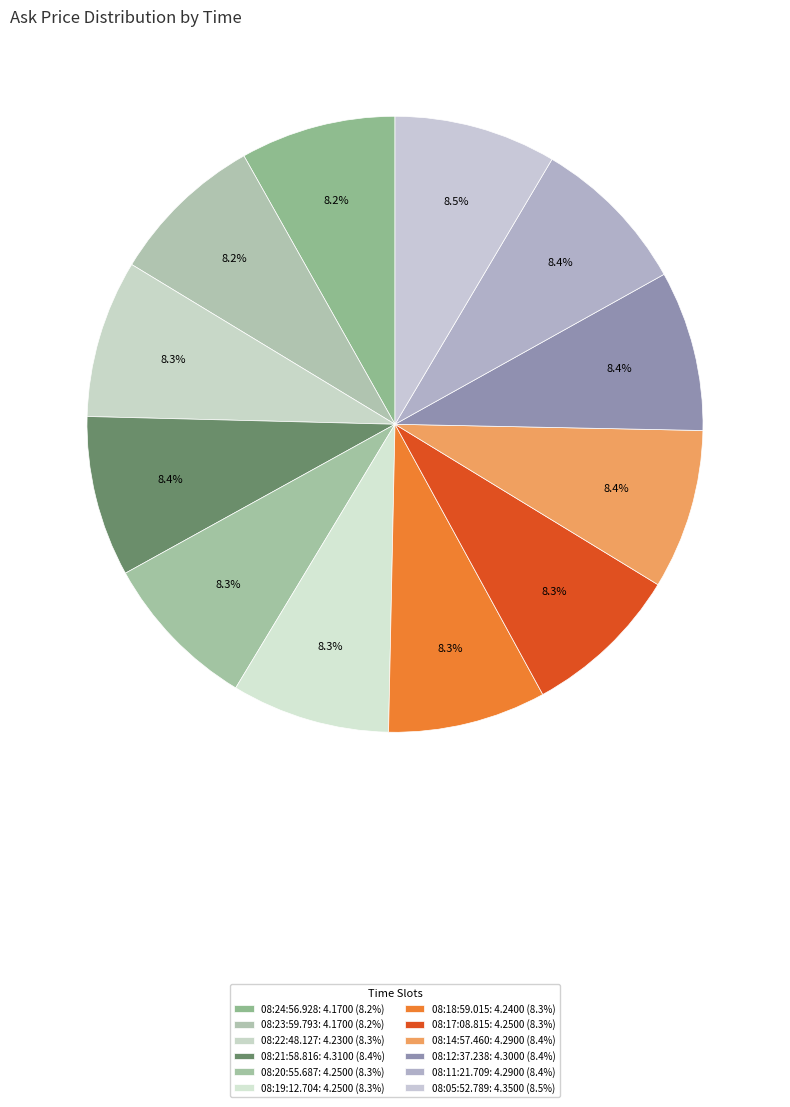

To the nearest percent, what percentage of the pie is 08:05:52.789?

9%